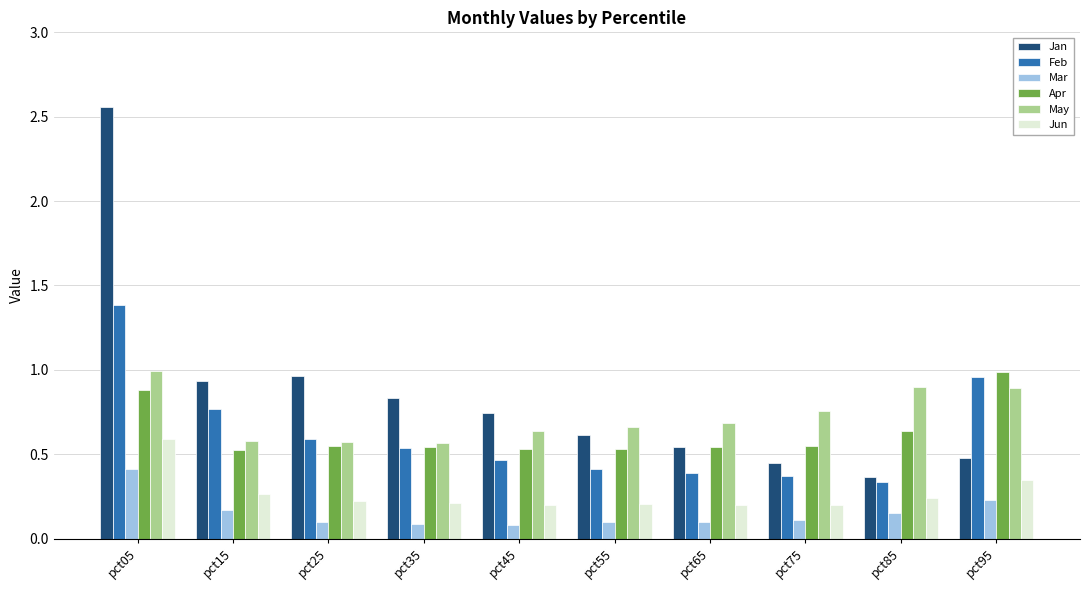

What are all the series names shown in the legend?

Jan, Feb, Mar, Apr, May, Jun